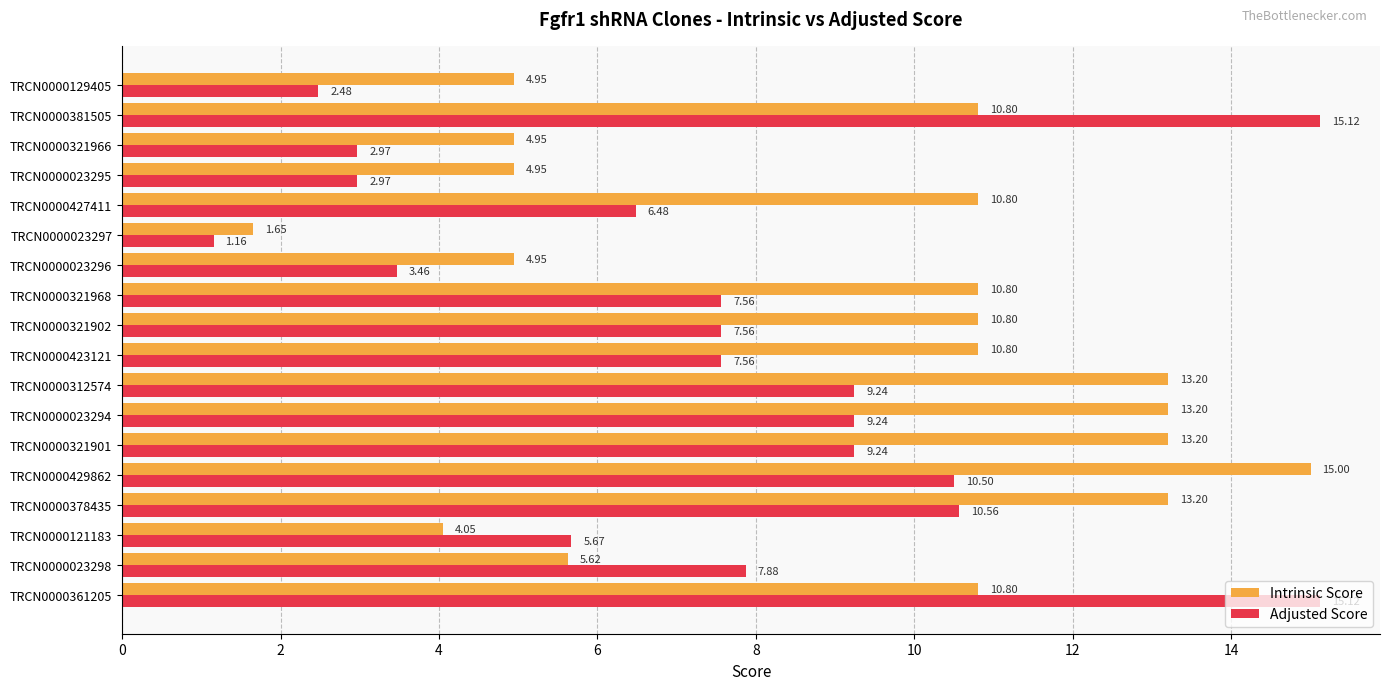

What is the total value across all series at TRCN0000361205?

25.9